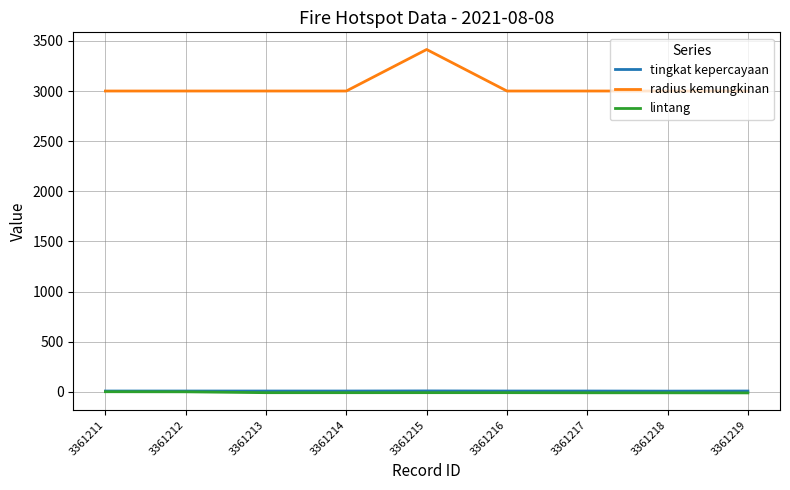

How many categories are shown in the chart?

9